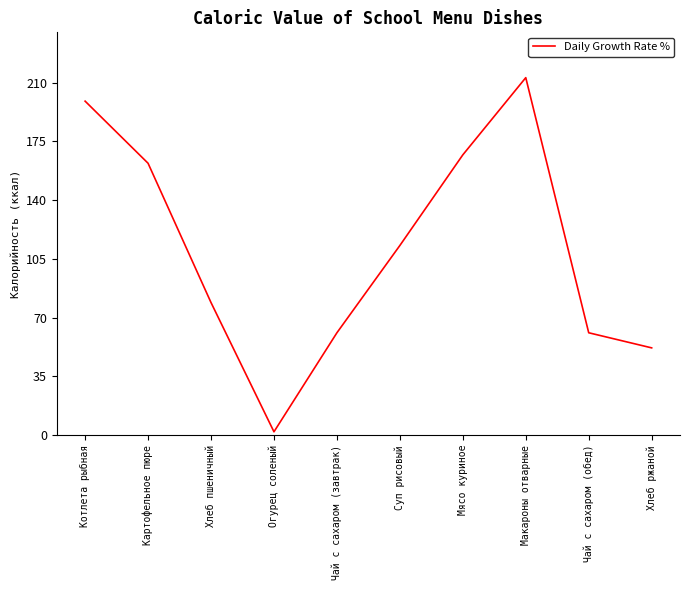

How many lines are shown in the chart?

1